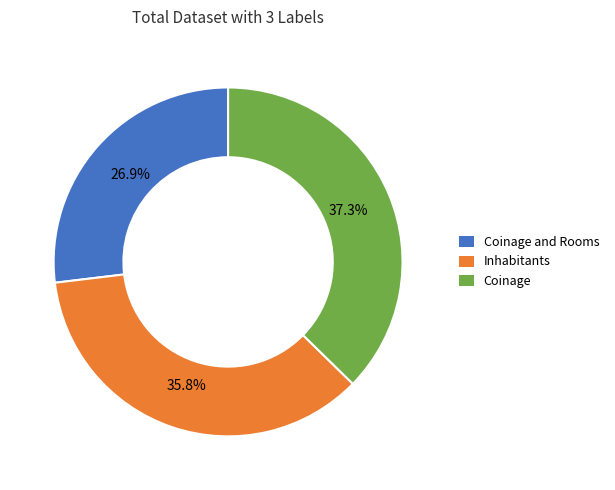

Is there a majority slice in this chart?

No